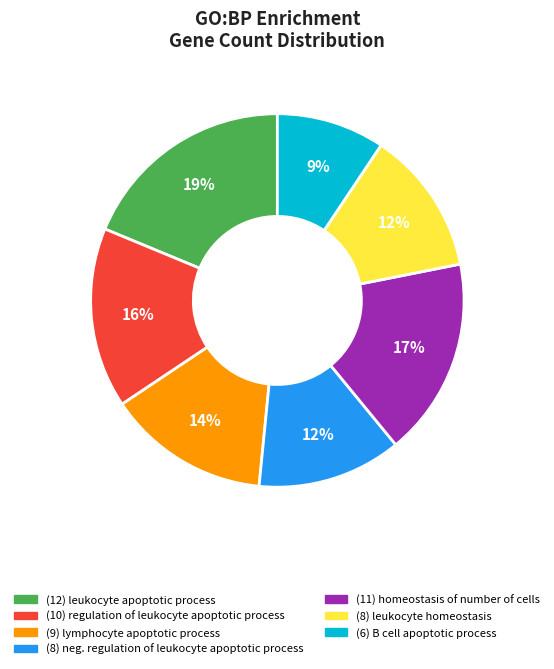

Is there a majority slice in this chart?

No